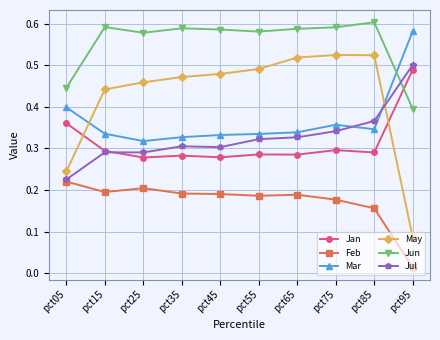

Is the value of Jan at pct85 greater than the value of May at pct95?

Yes